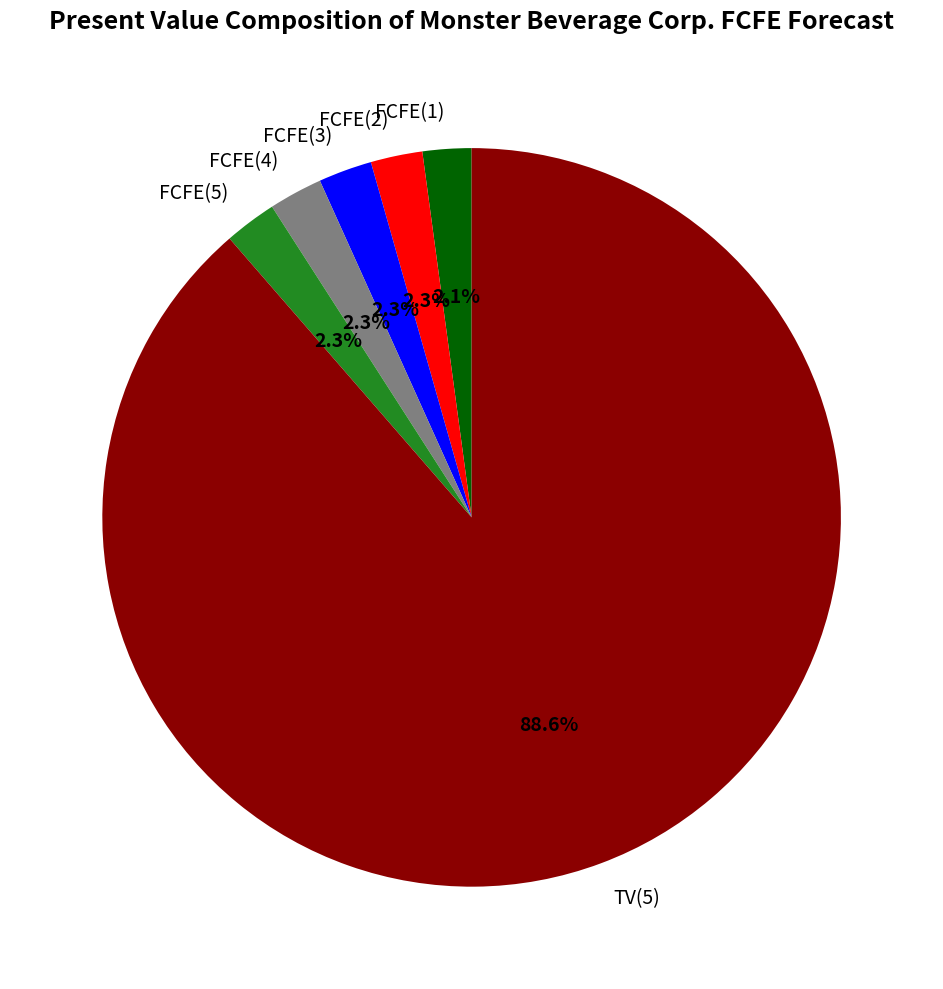

Which has a higher value, TV(5) or FCFE(1)?

TV(5)